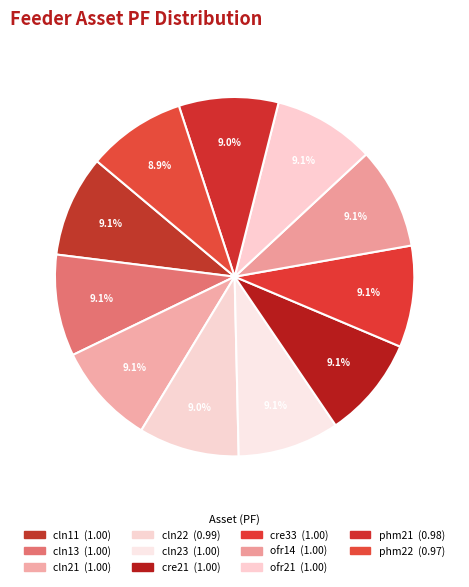

Approximately how many times larger is the value at cln21 compared to cre21?

1.0